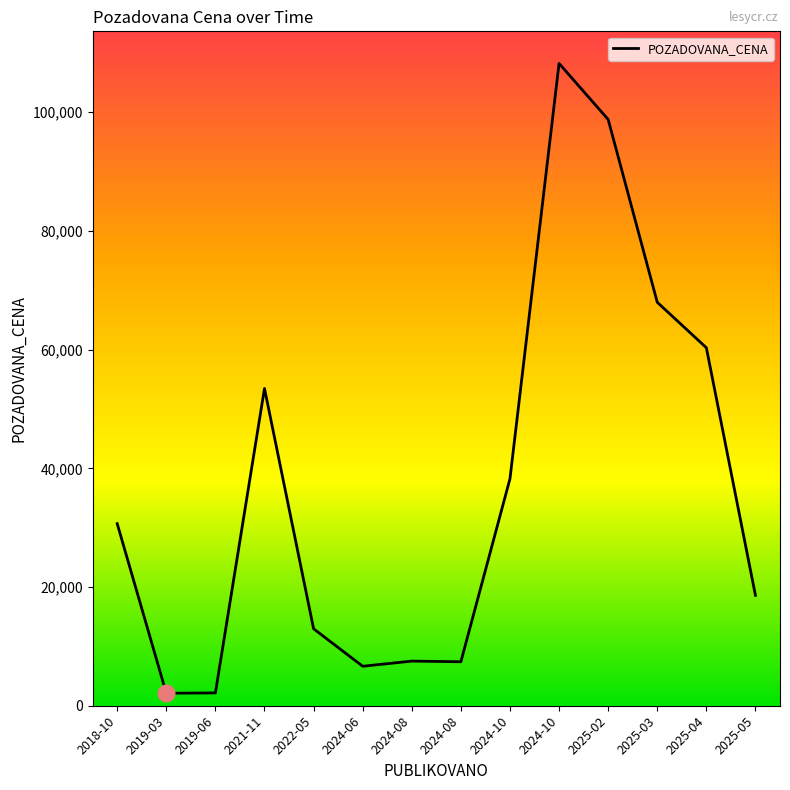

Reading left to right, extract all data points from this chart.

30682	2100	2160	53460	12970	6650	7520	7410	38240	108220	98780	67980	60320	18600